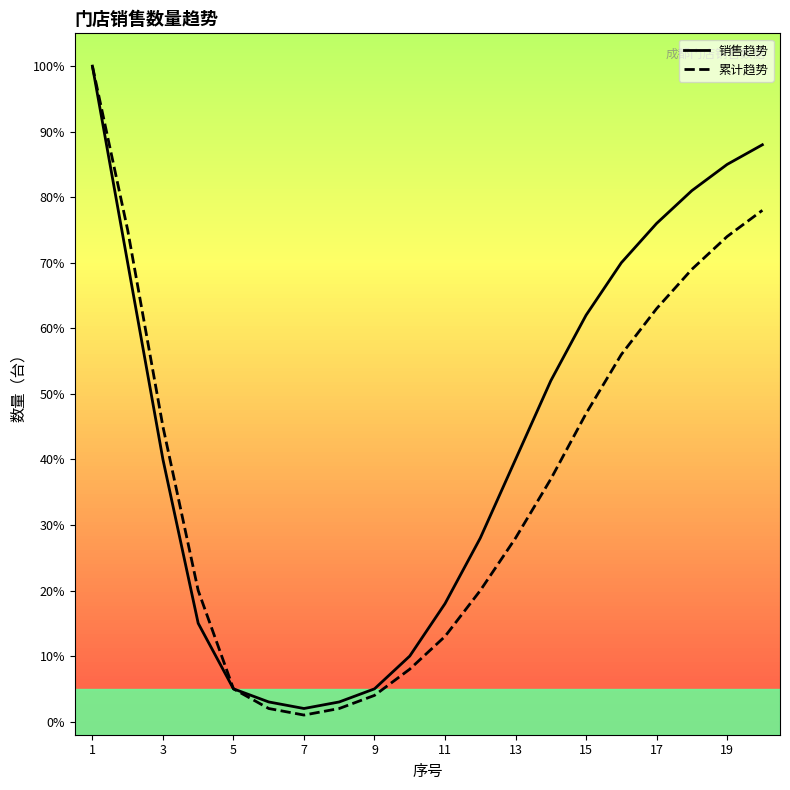

True or false: 累计趋势 and 销售趋势 intersect in this chart.

False